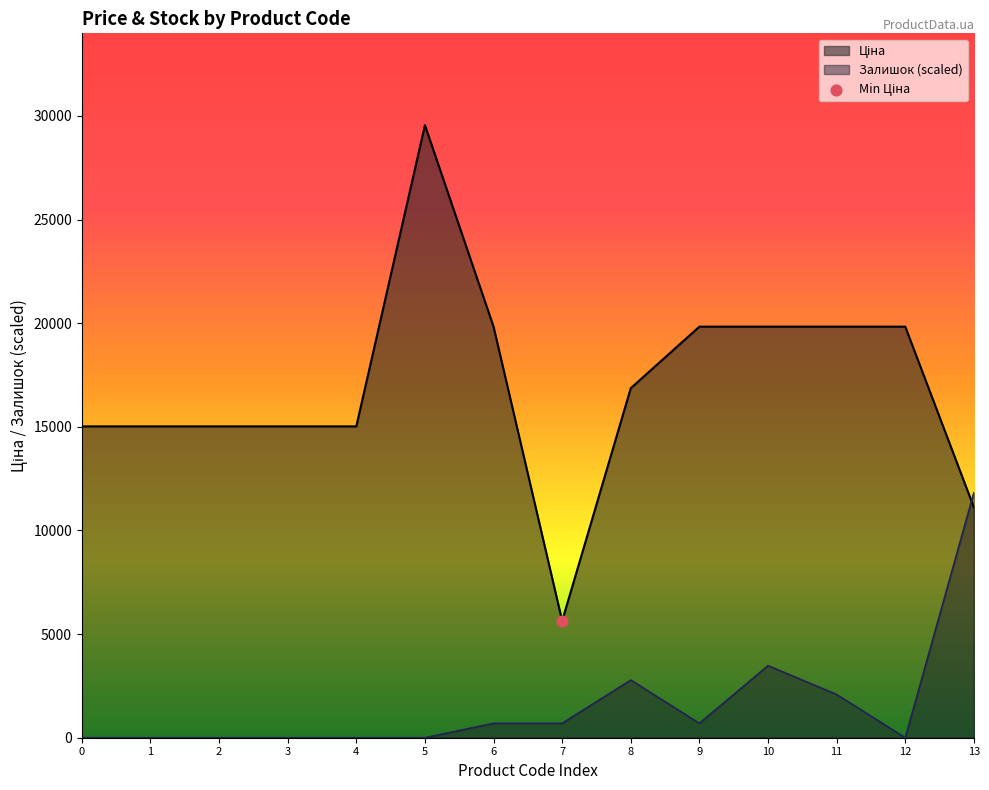

What is the total value across all series at 5?

29548.9